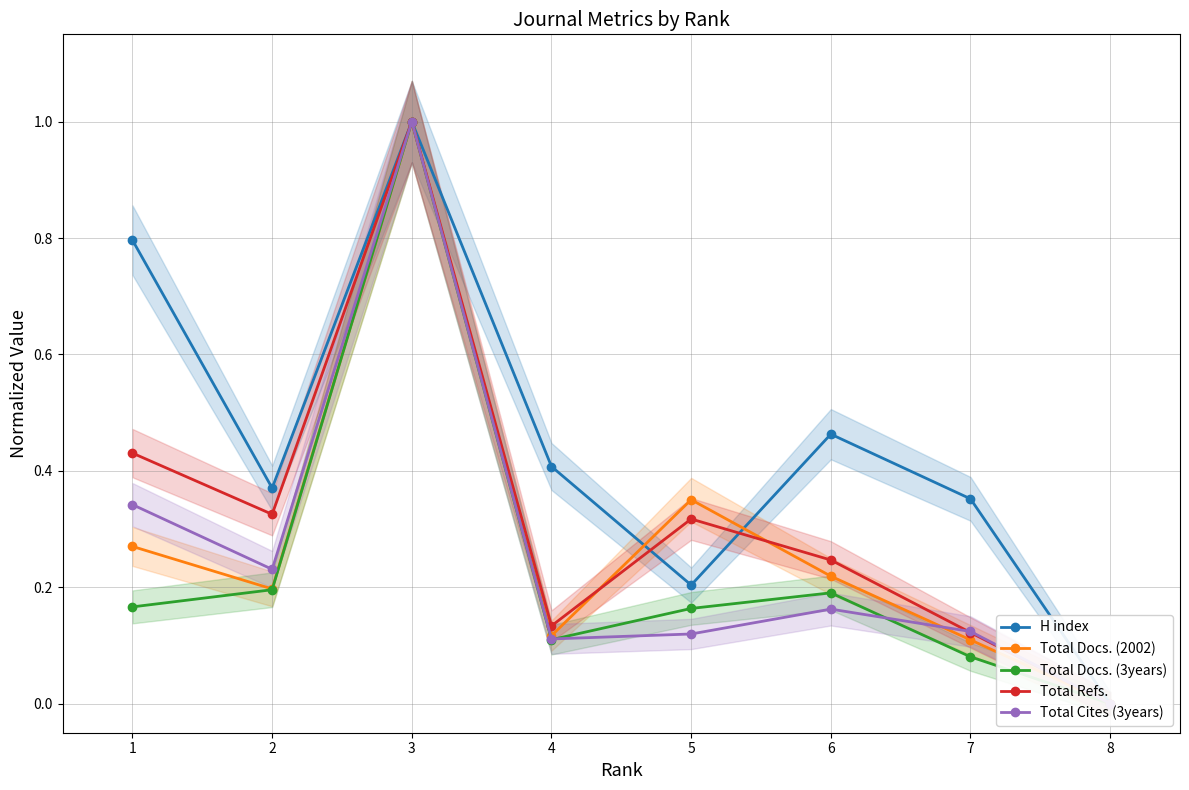

Which series has the widest spread of values?

H index